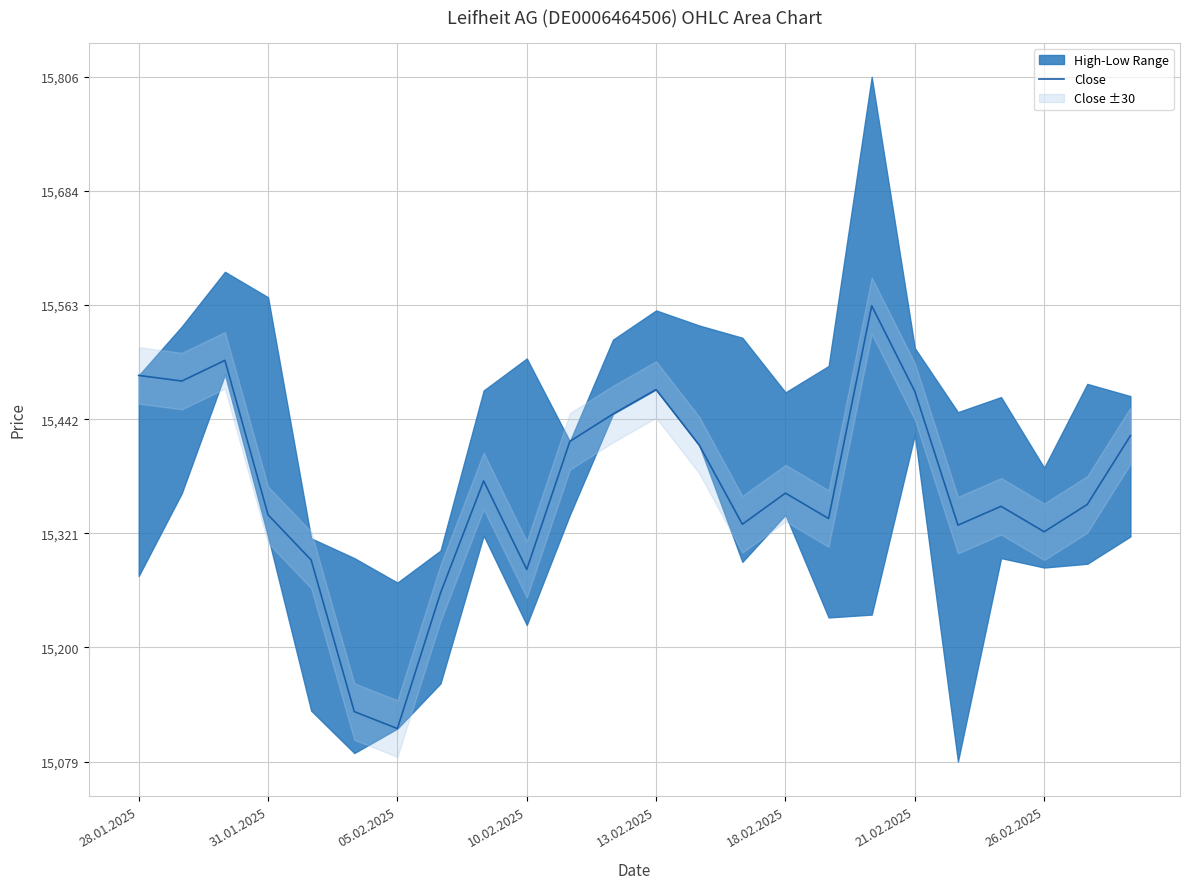

The value of Close at 26.02.2025 is 15323. True or false?

True